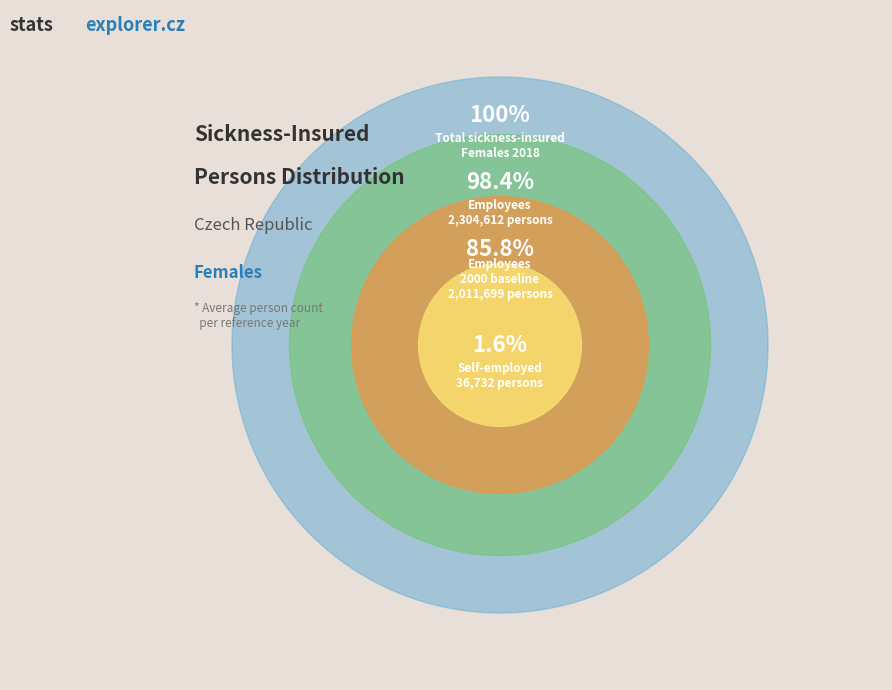

Is the sum of Self-employed and 7 greater than half?

No